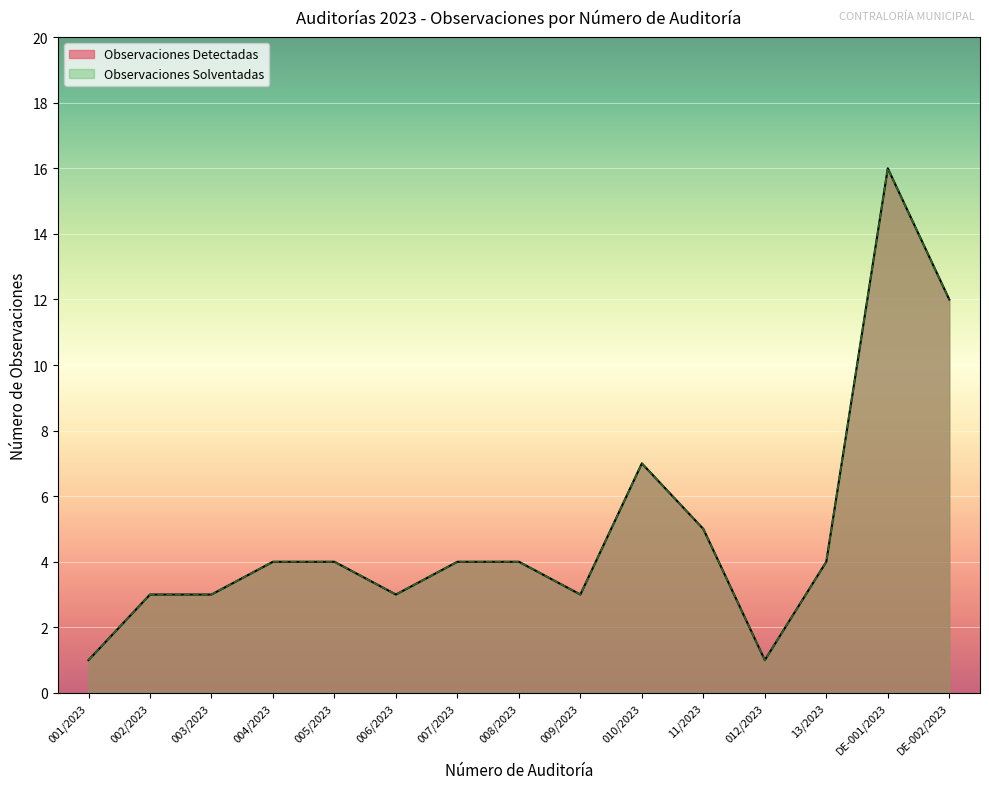

At which label does Observaciones Solventadas reach its peak?

DE-001/2023